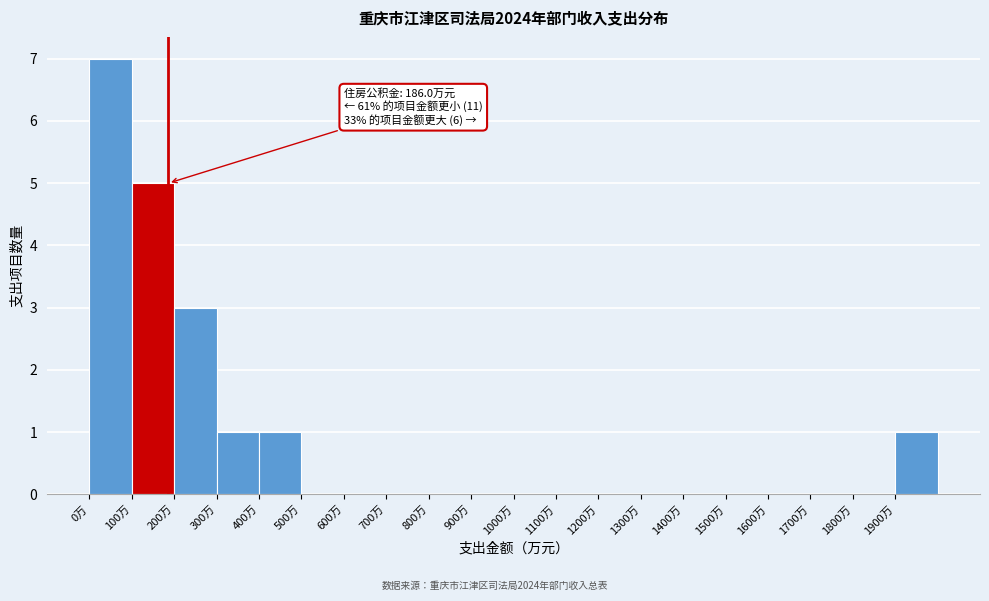

Which range on the x-axis has the tallest bar?

0 to 100